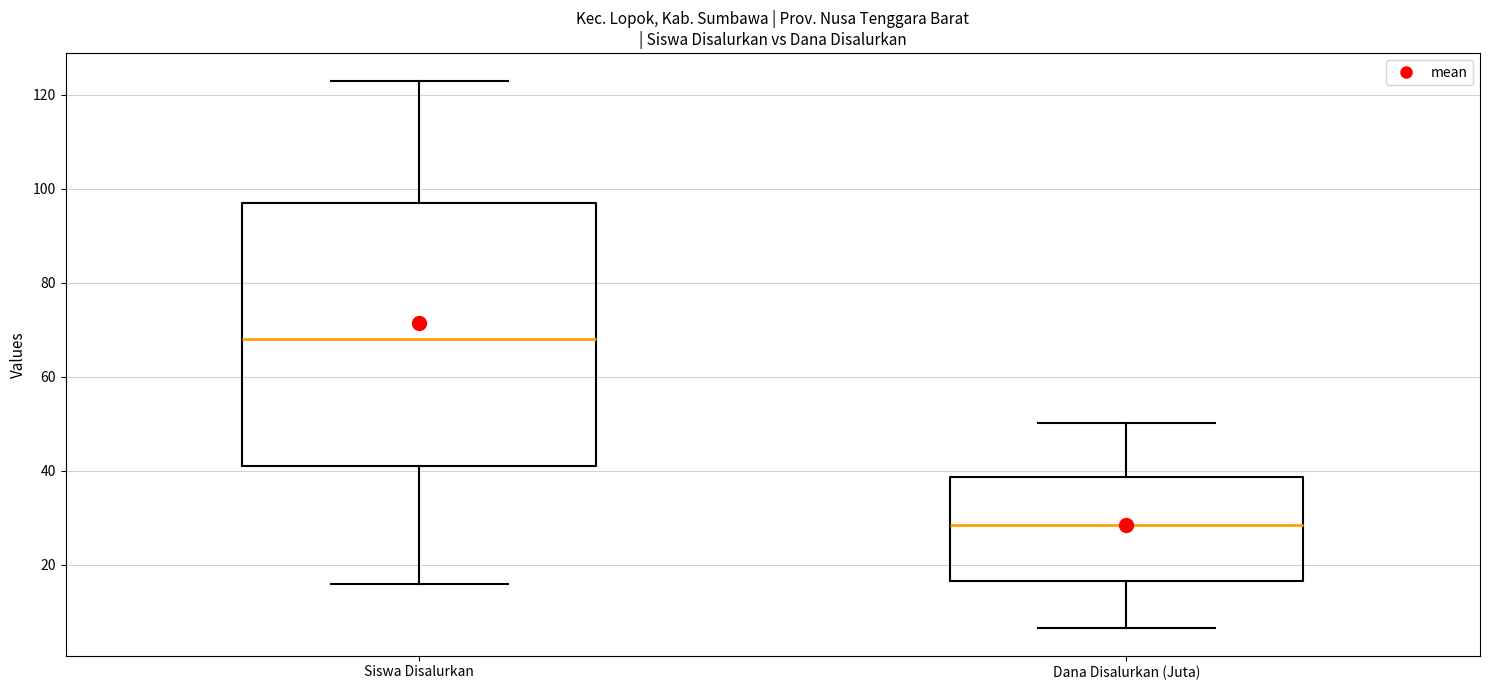

Reading left to right, read every box against the y-axis: the position of its median line, the range the box covers, and the ends of its whiskers. The values are not printed on the chart, so give them approximately, as read against the axis.

Siswa Disalurkan: median 68, box 42 to 98, whiskers 16 to 124
Dana Disalurkan (Juta): median 28, box 16 to 38, whiskers 6 to 50